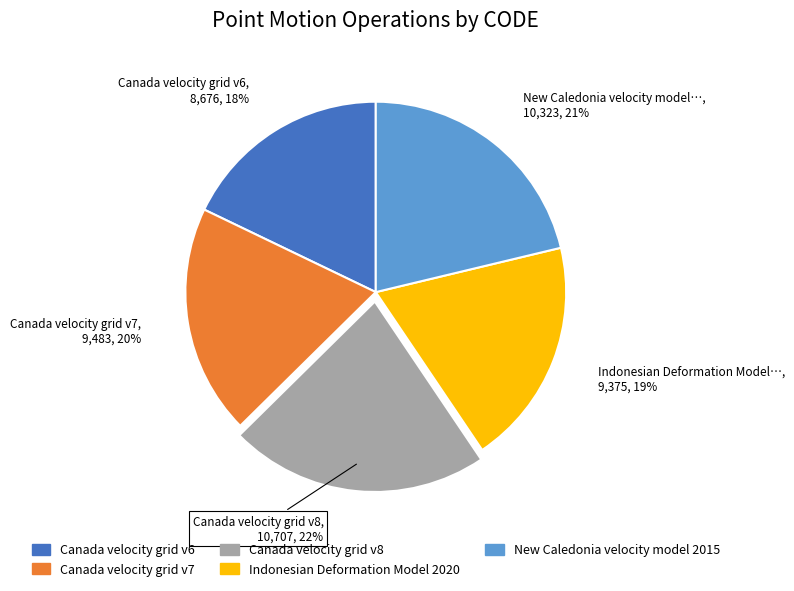

Does Canada velocity grid v8 account for over 50% of the chart?

No